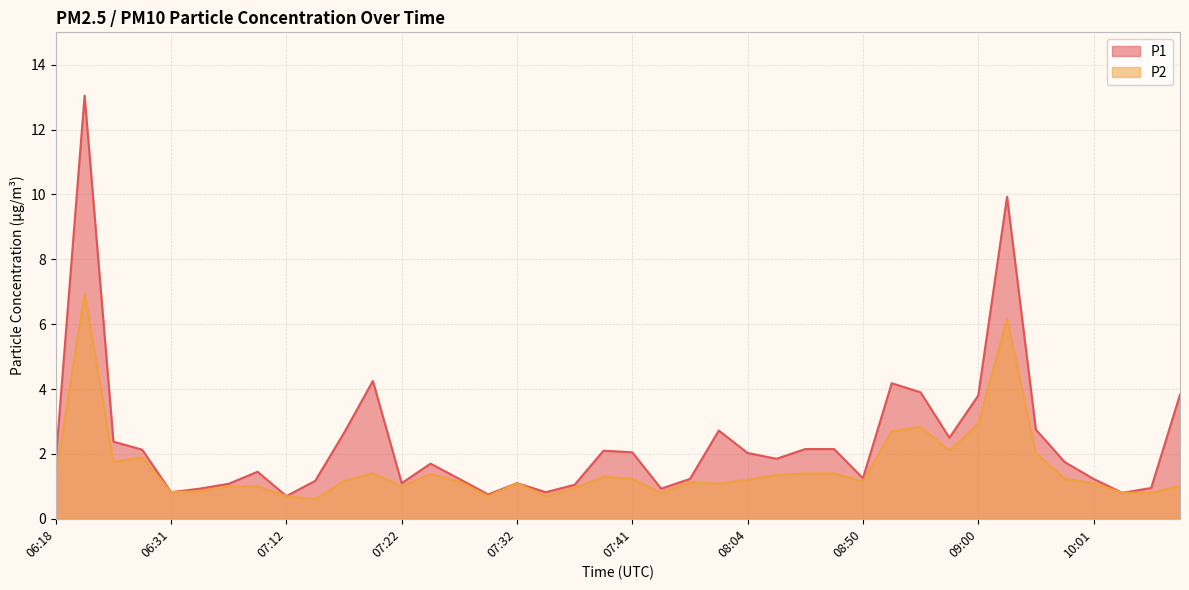

Reading left to right, what are all the values shown in this chart?

P1: 06:18=1.8	06:21=13.1	06:26=2.4	06:28=2.1	06:31=0.8	06:33=0.9	06:36=1.1	06:38=1.4	07:12=0.7	07:15=1.2	07:17=2.6	07:19=4.2	07:22=1.1	07:24=1.7	07:27=1.2	07:29=0.8	07:32=1.1	07:34=0.8	07:37=1.1	07:39=2.1	07:41=2.0	07:44=0.9	07:49=1.2	07:54=2.7	08:04=2.0	08:43=1.9	08:45=2.1	08:48=2.1	08:50=1.2	08:52=4.2	08:55=3.9	08:57=2.5	09:00=3.8	09:48=9.9	09:51=2.8	09:53=1.8	10:01=1.2	10:06=0.8	10:09=0.9	10:14=3.8
P2: 06:18=1.3	06:21=7.0	06:26=1.8	06:28=1.9	06:31=0.8	06:33=0.8	06:36=1.0	06:38=1.0	07:12=0.7	07:15=0.6	07:17=1.2	07:19=1.4	07:22=1.0	07:24=1.4	07:27=1.1	07:29=0.7	07:32=1.1	07:34=0.7	07:37=0.9	07:39=1.3	07:41=1.2	07:44=0.8	07:49=1.1	07:54=1.1	08:04=1.2	08:43=1.4	08:45=1.4	08:48=1.4	08:50=1.1	08:52=2.7	08:55=2.8	08:57=2.1	09:00=2.9	09:48=6.2	09:51=2.0	09:53=1.2	10:01=1.1	10:06=0.8	10:09=0.8	10:14=1.0